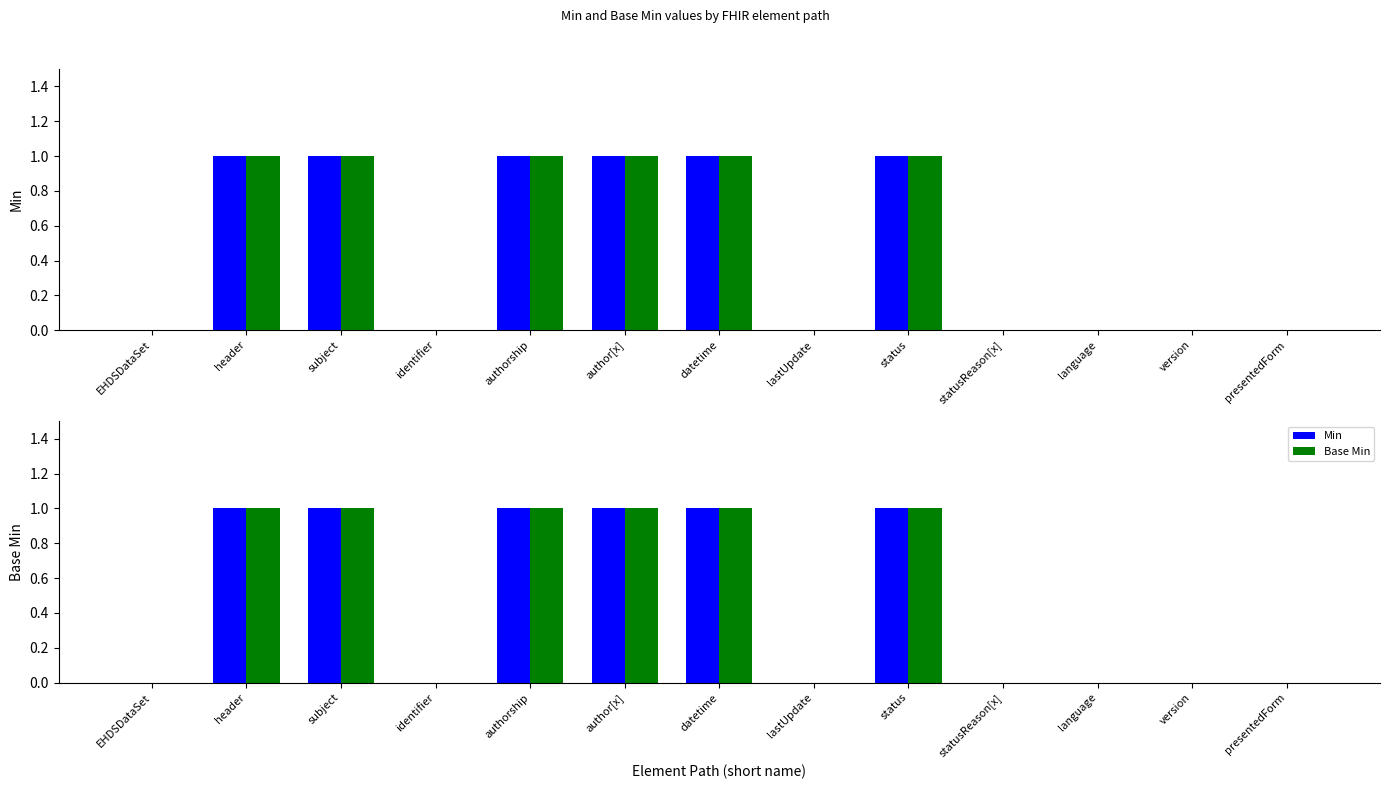

What is the difference between the maximum and minimum values in the Base Min series?

1